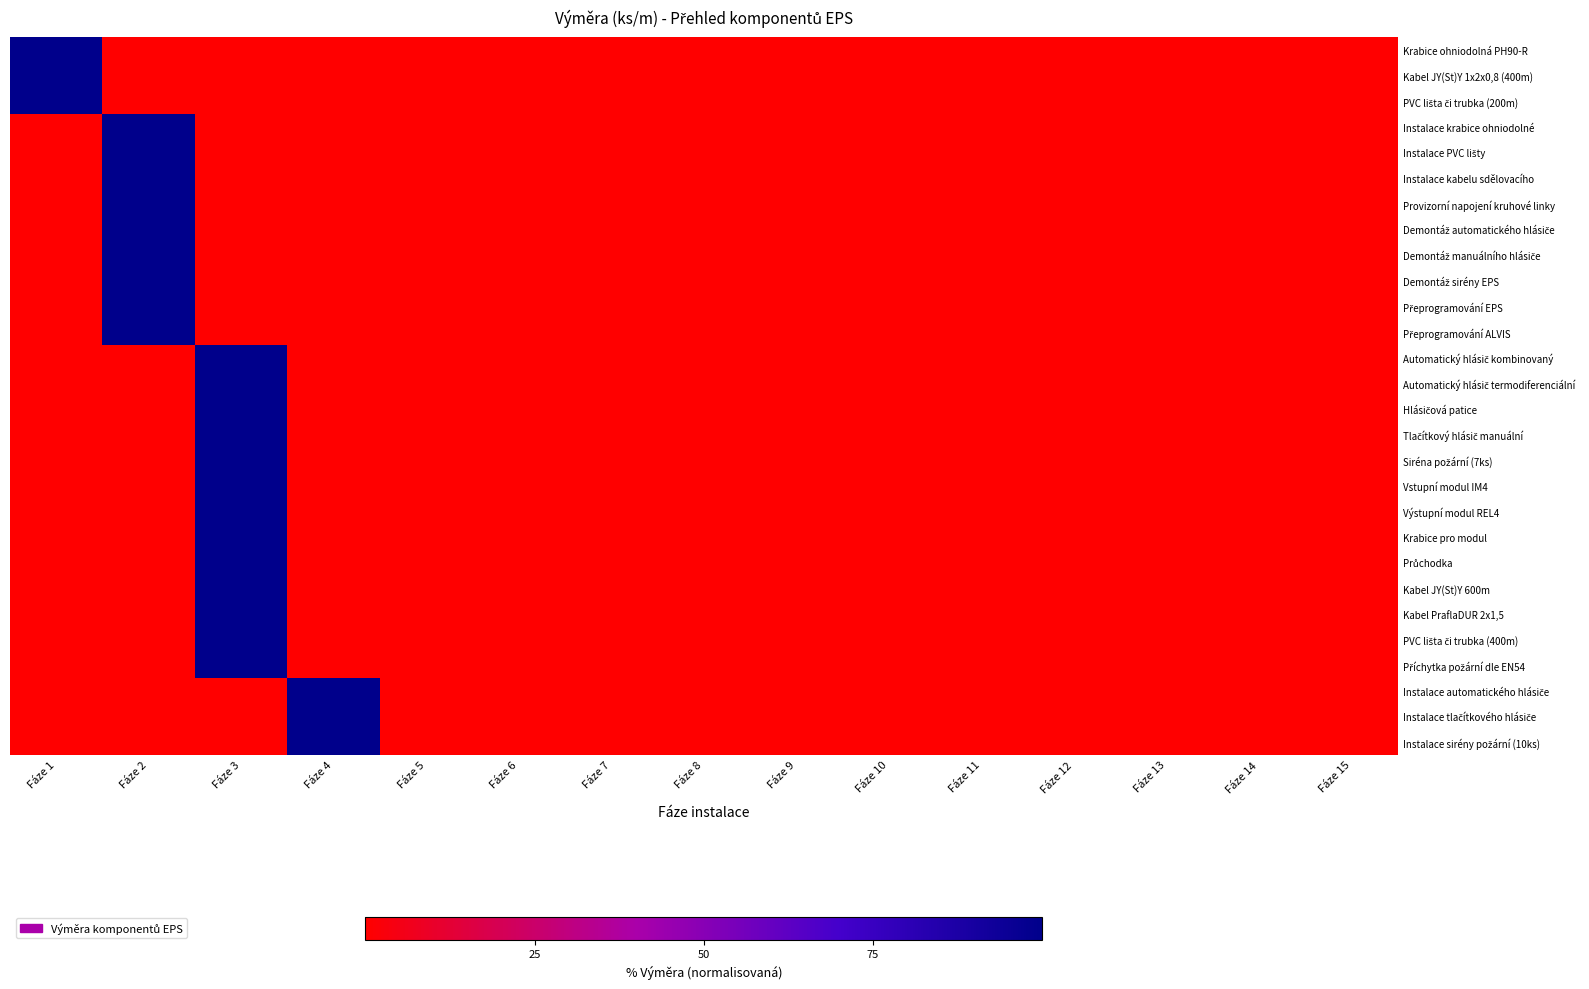

Between Fáze 14 and Fáze 7, which is larger?

Fáze 14